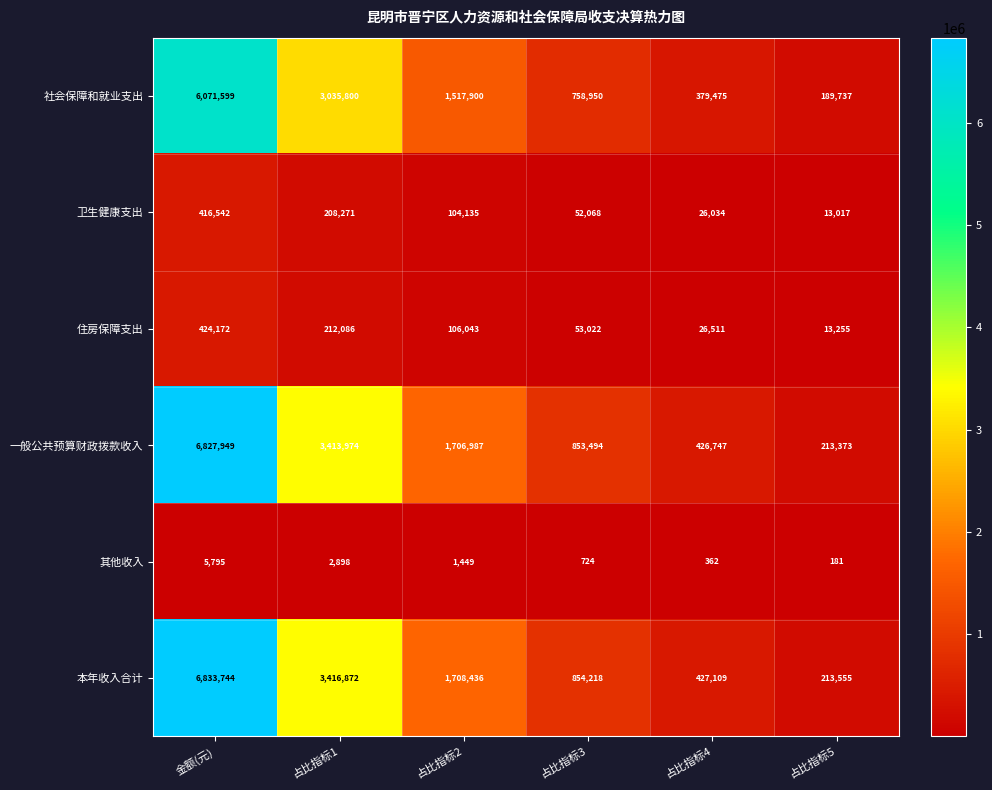

What is the difference between the highest and lowest values at 占比指标4?

426747